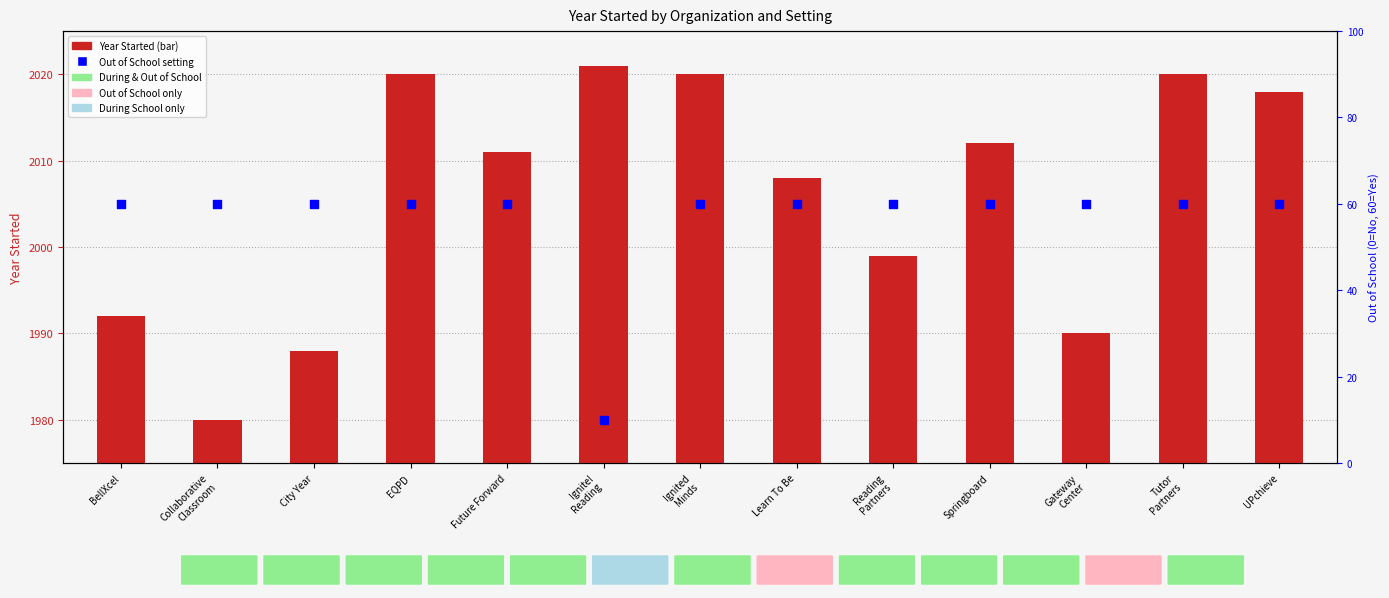

At which category is the sum across all series the highest?

EQPD